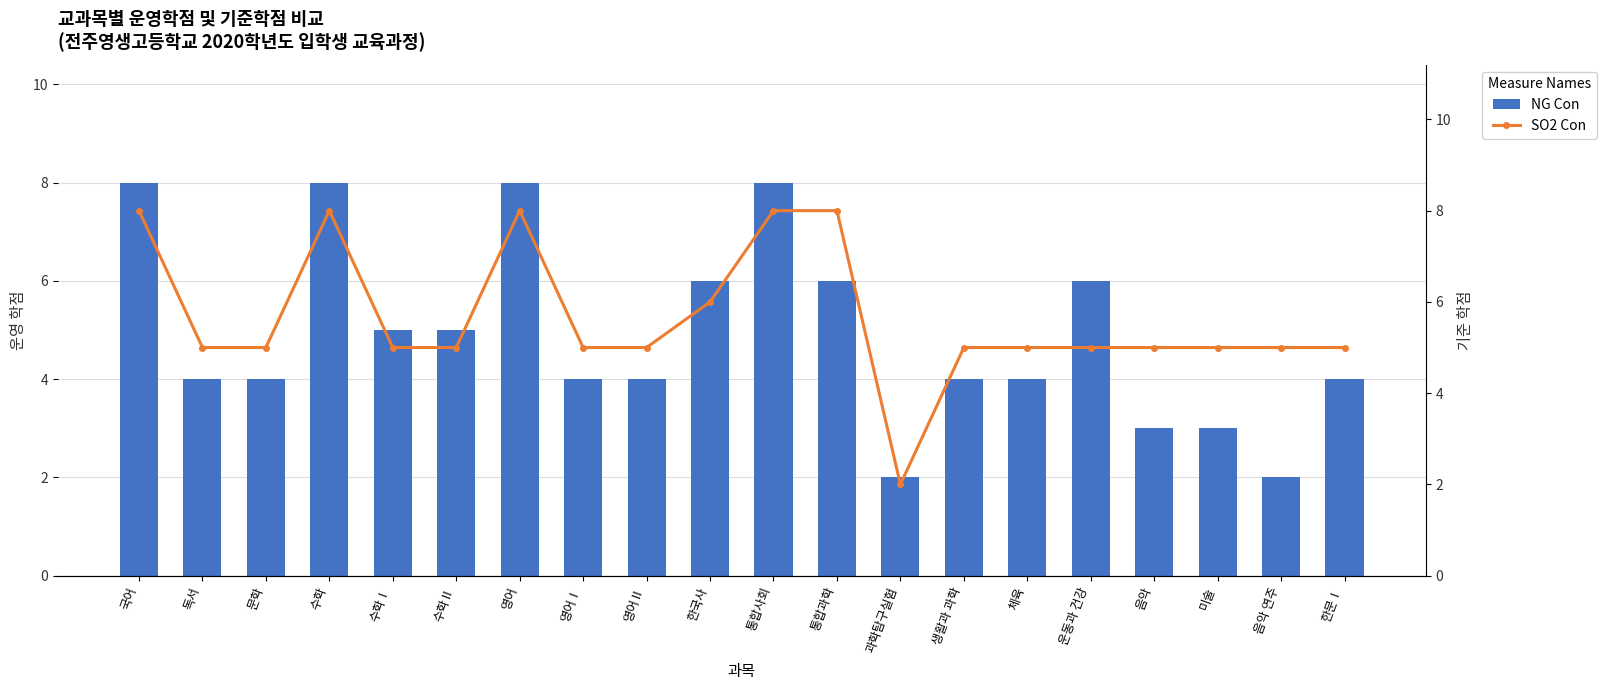

True or false: NG Con has a value of 3 at 과학탐구실험.

False